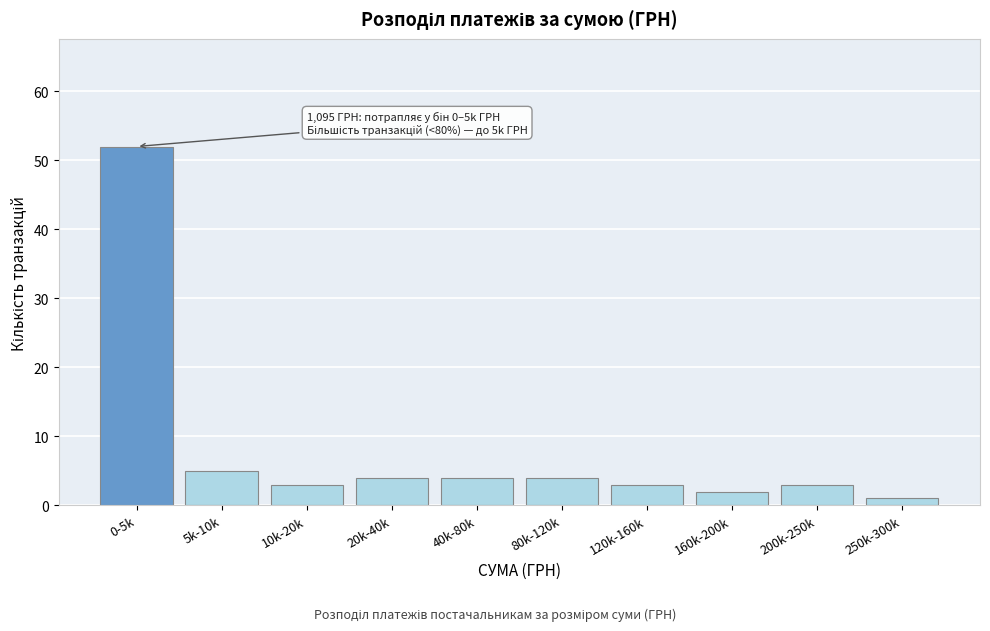

Reading left to right, what are all the values shown in this chart?

0-5k=52	5k-10k=5	10k-20k=3	20k-40k=4	40k-80k=4	80k-120k=4	120k-160k=3	160k-200k=2	200k-250k=3	250k-300k=1